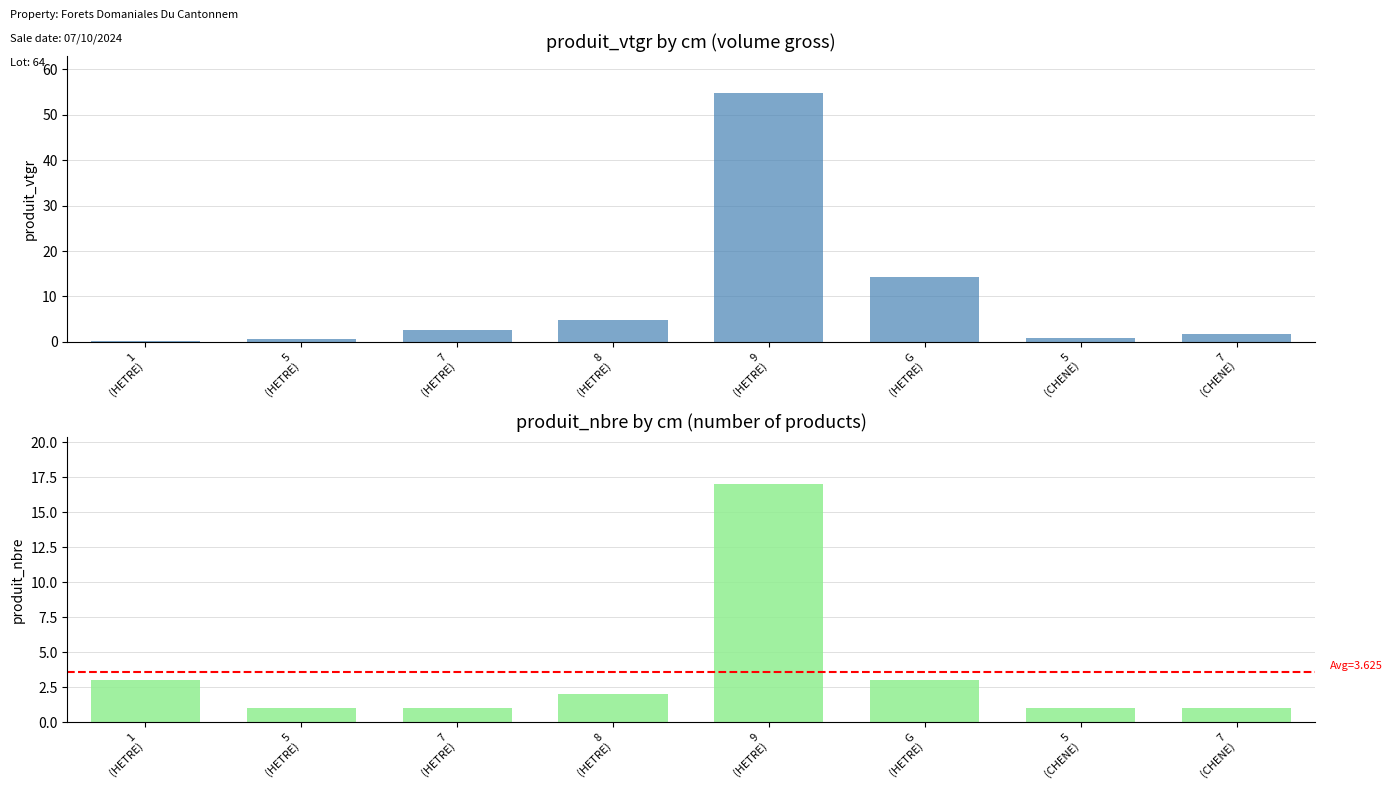

Which category has the lowest value across all series?

1
(HETRE)